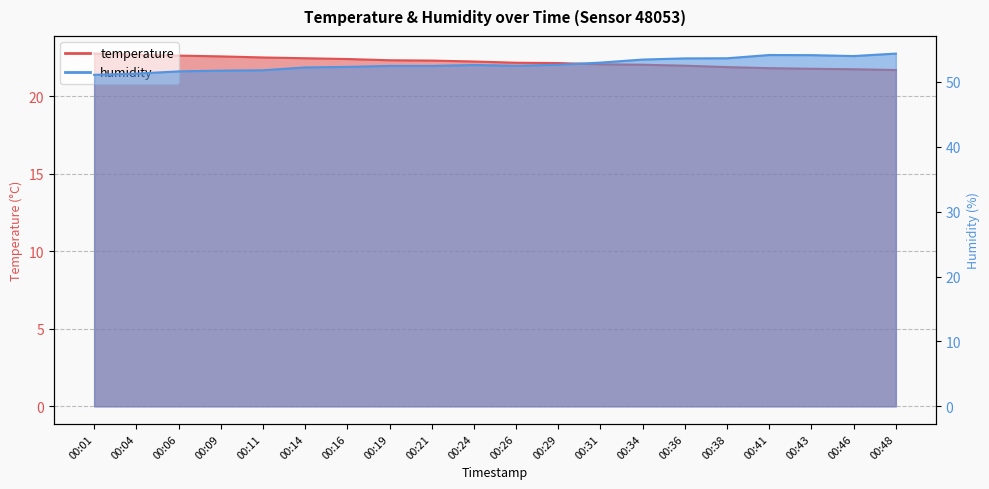

True or false: temperature and humidity cross at least once.

False